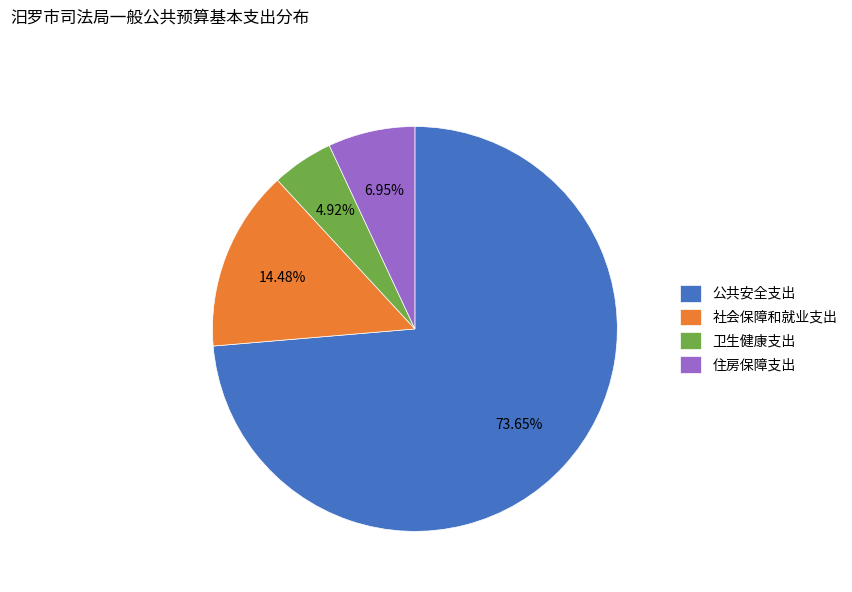

To the nearest percent, what portion does 卫生健康支出 represent?

5%